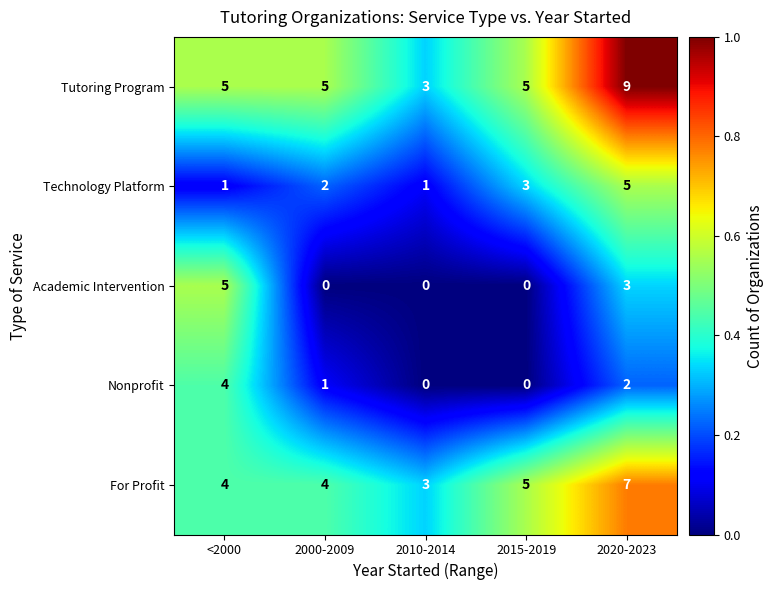

The value of Academic Intervention at 2015-2019 is 0. True or false?

True